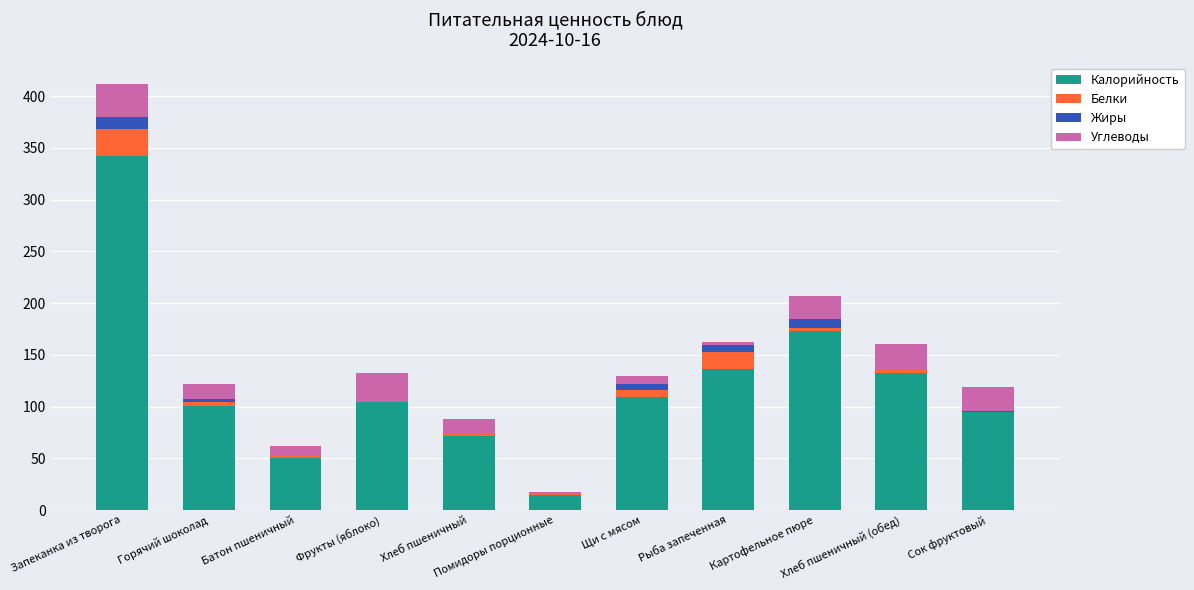

What is the maximum value for Калорийность?

342.1